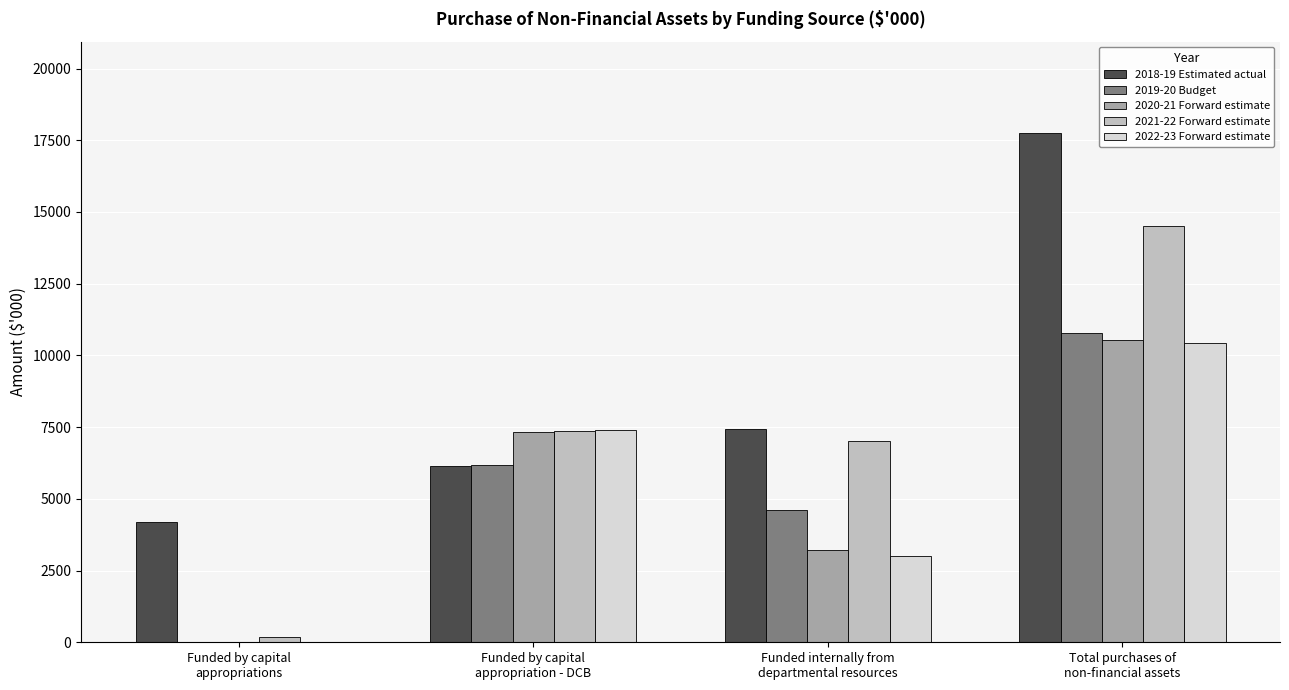

Which series has the largest total across all categories?

2018-19 Estimated actual